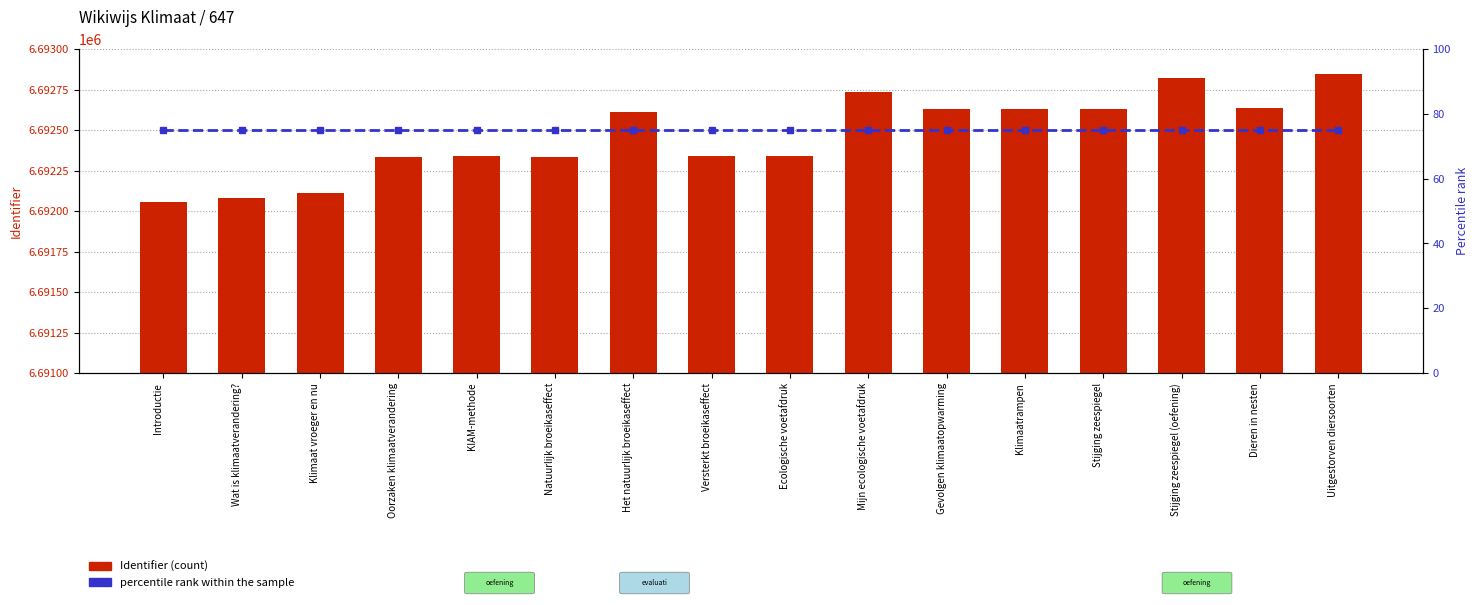

Read the percentile rank within the sample value at Stijging zeespiegel.

75